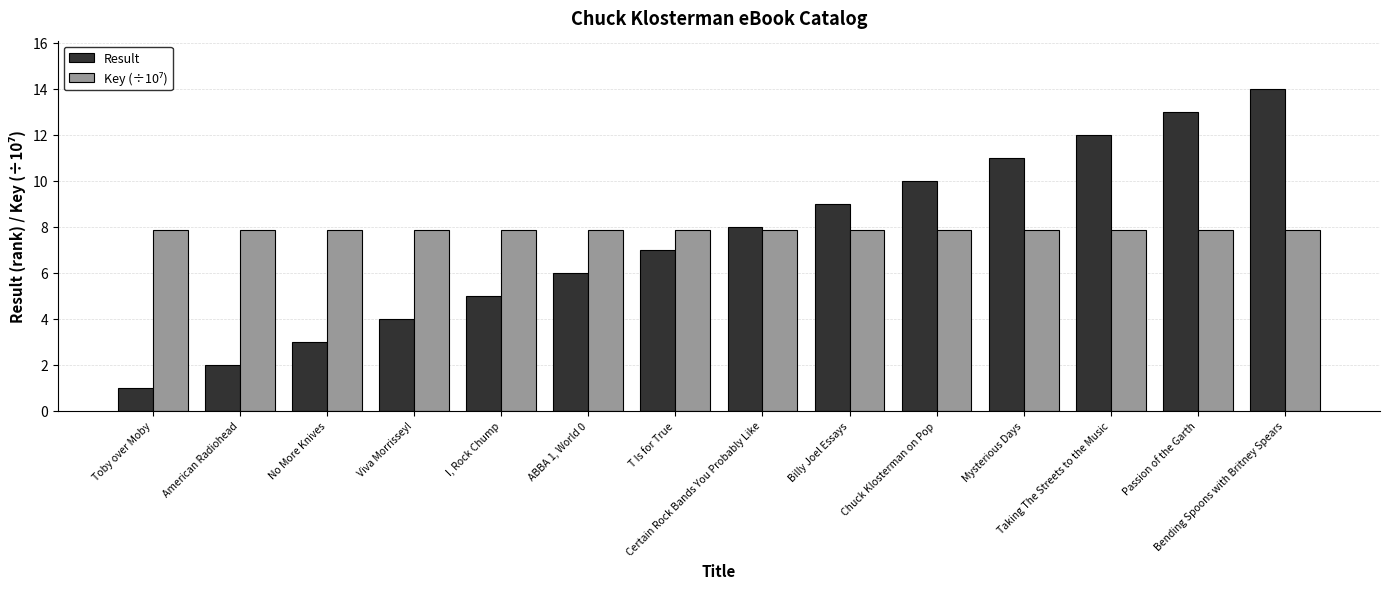

How many bars are there in total?

28